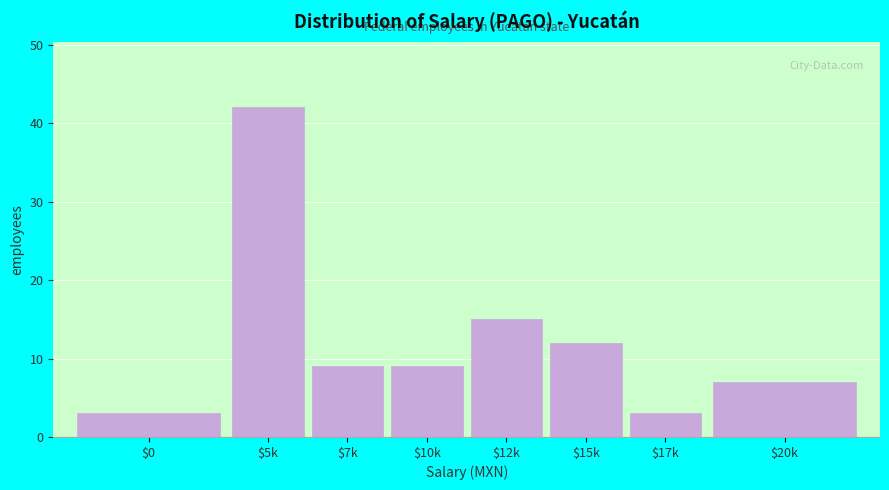

Reading left to right, what are all the values shown in this chart?

3	42	9	9	15	12	3	7